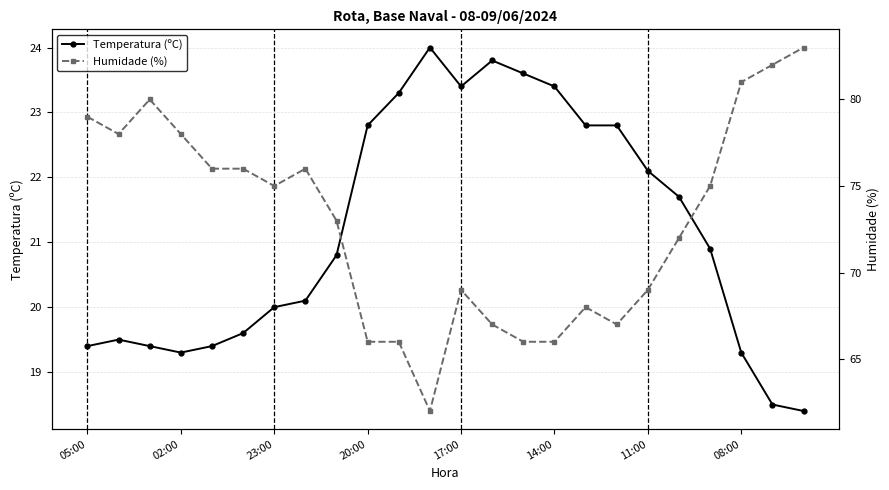

What is the lowest value of the Temperatura (ºC) series?

18.4